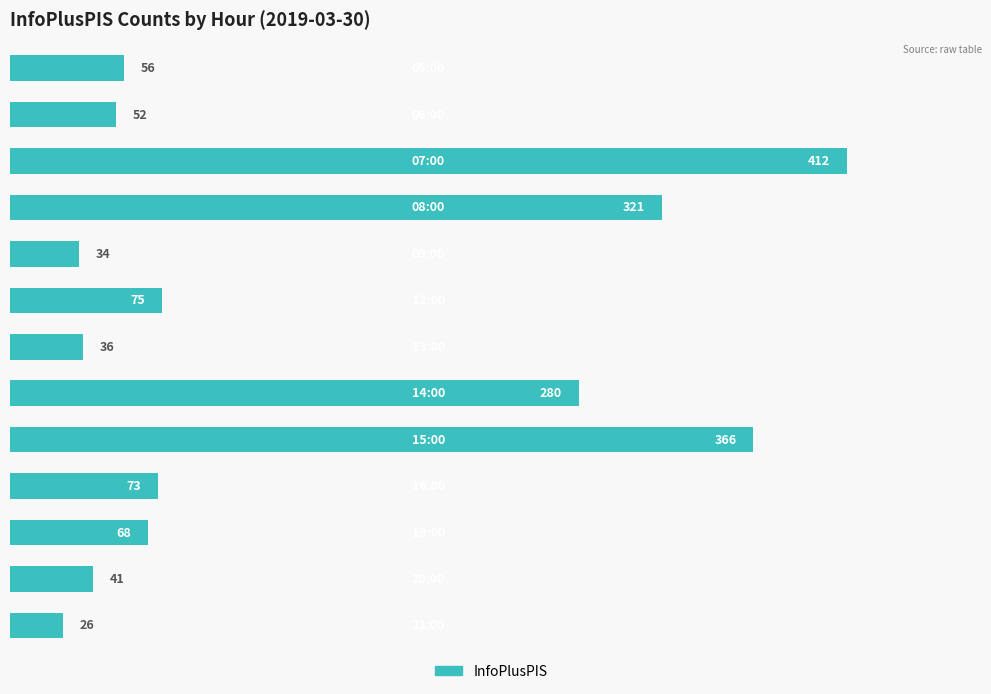

What is the greatest value displayed?

412